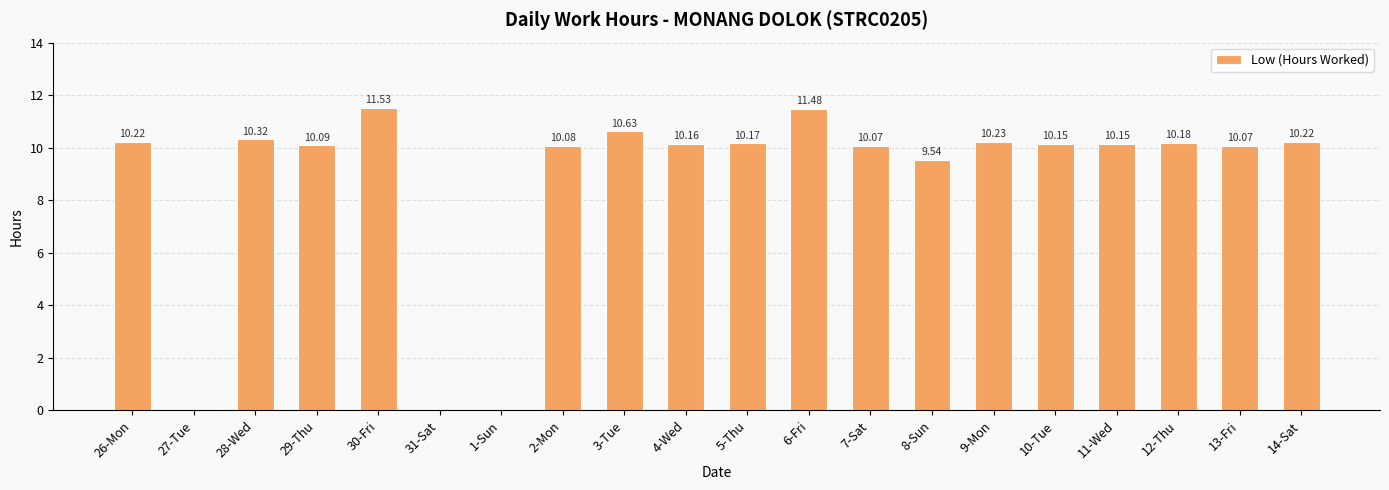

Which has a higher value, 7-Sat or 11-Wed?

11-Wed